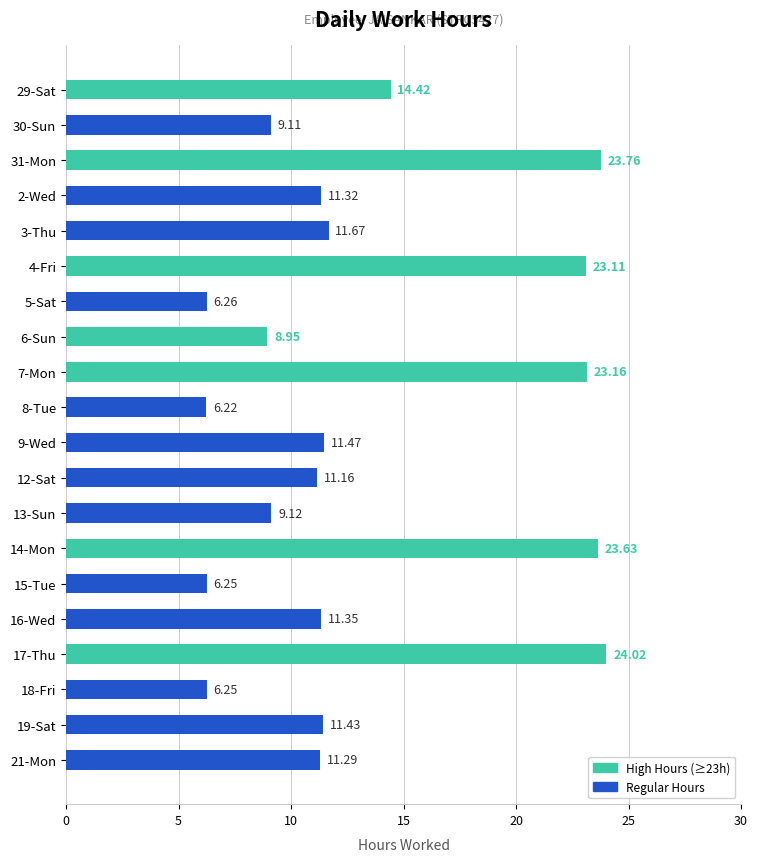

Between 29-Sat and 9-Wed, which is larger?

29-Sat